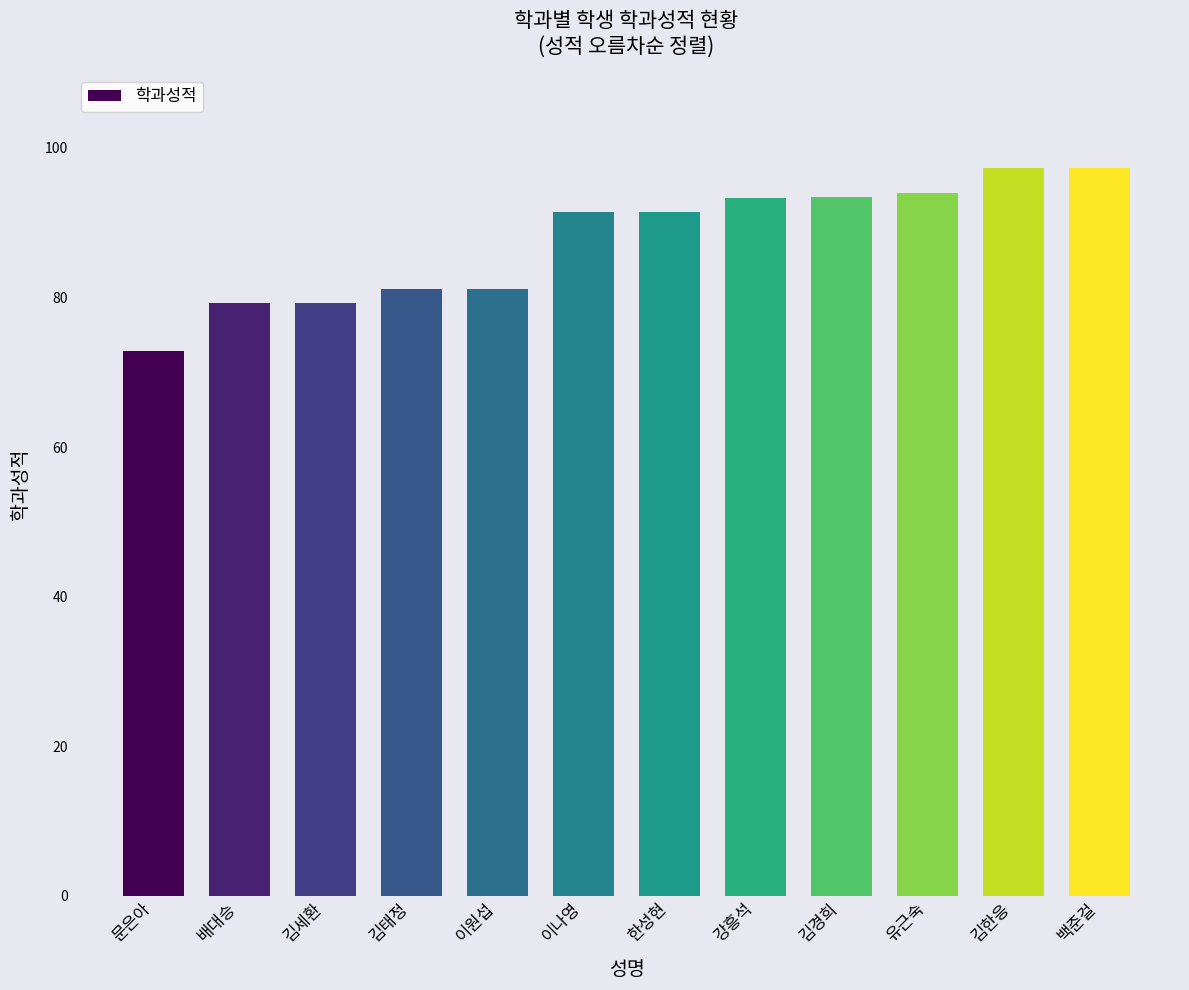

What is the average value?

87.7